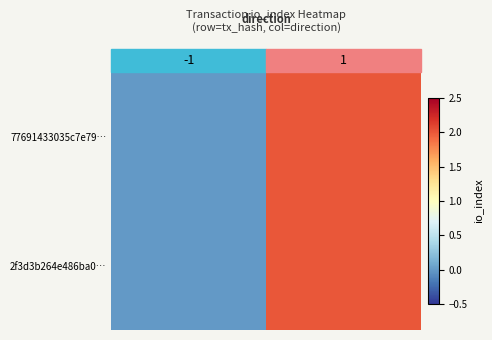

Which category has the lowest value across all series?

-1